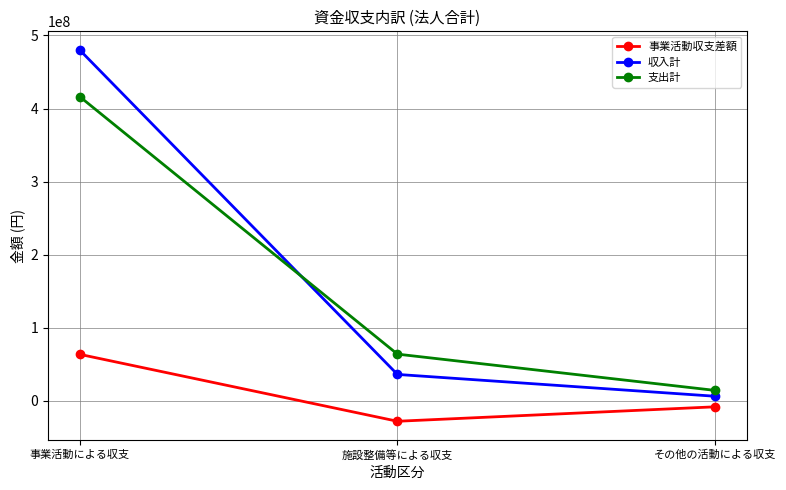

How many values in the 収入計 series are below 36302500?

1